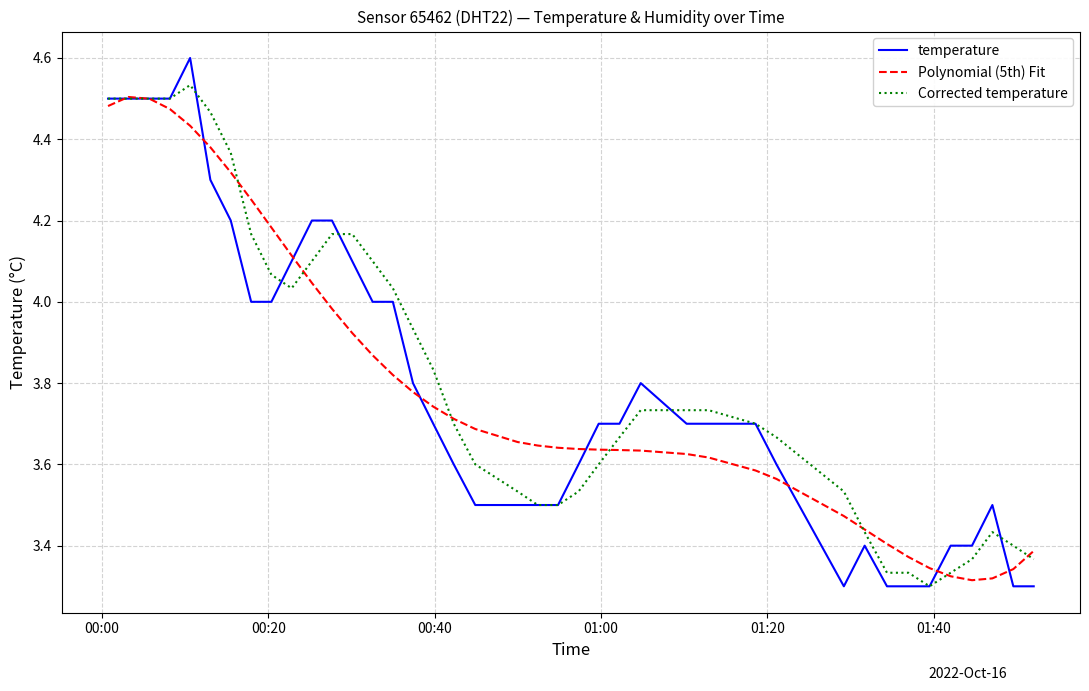

In Polynomial (5th) Fit, how many points are lower than both neighbors (excluding endpoints)?

1